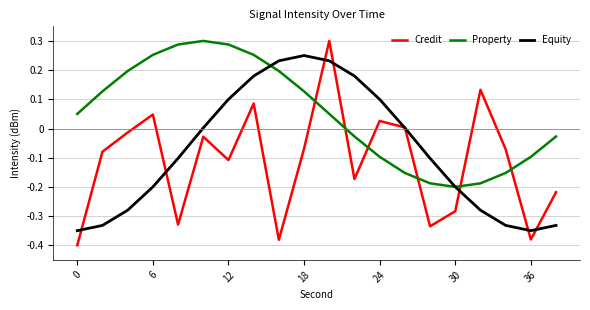

How many lines are shown in the chart?

3